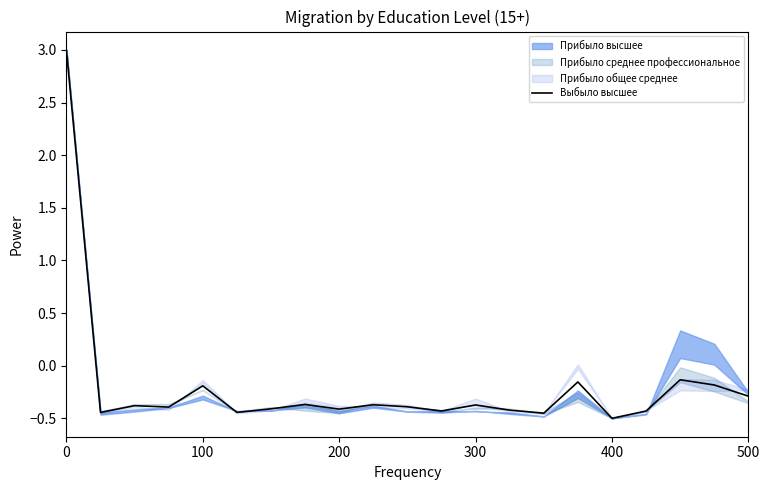

True or false: there are more than 0 points higher than both neighbors.

True